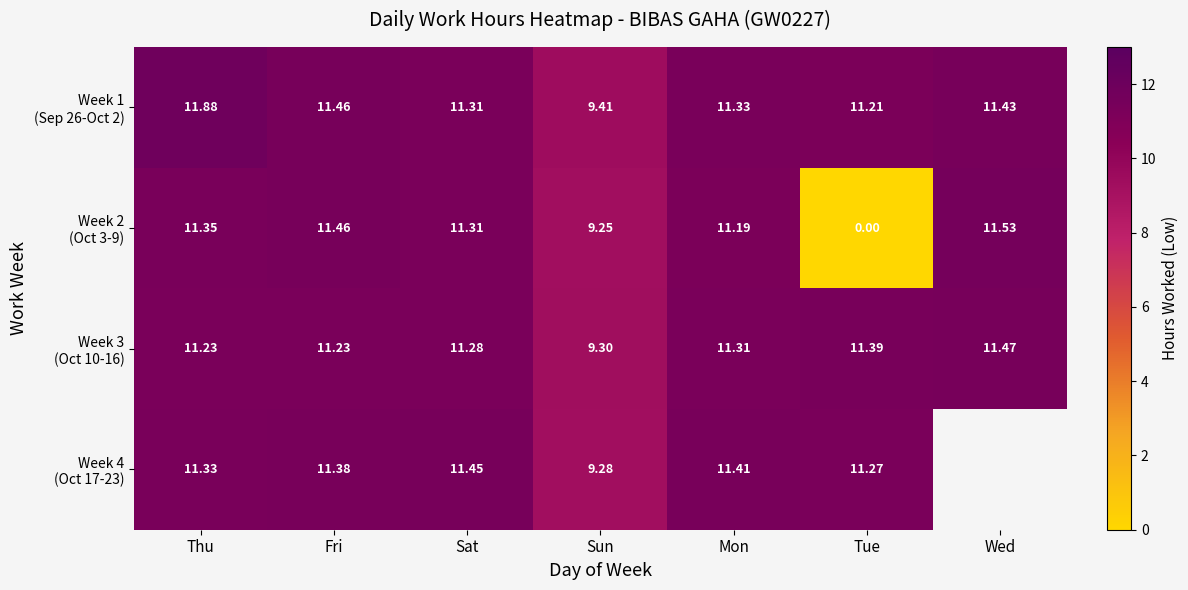

How many values in the Week 4 (Oct 17-23) series exceed 11?

5